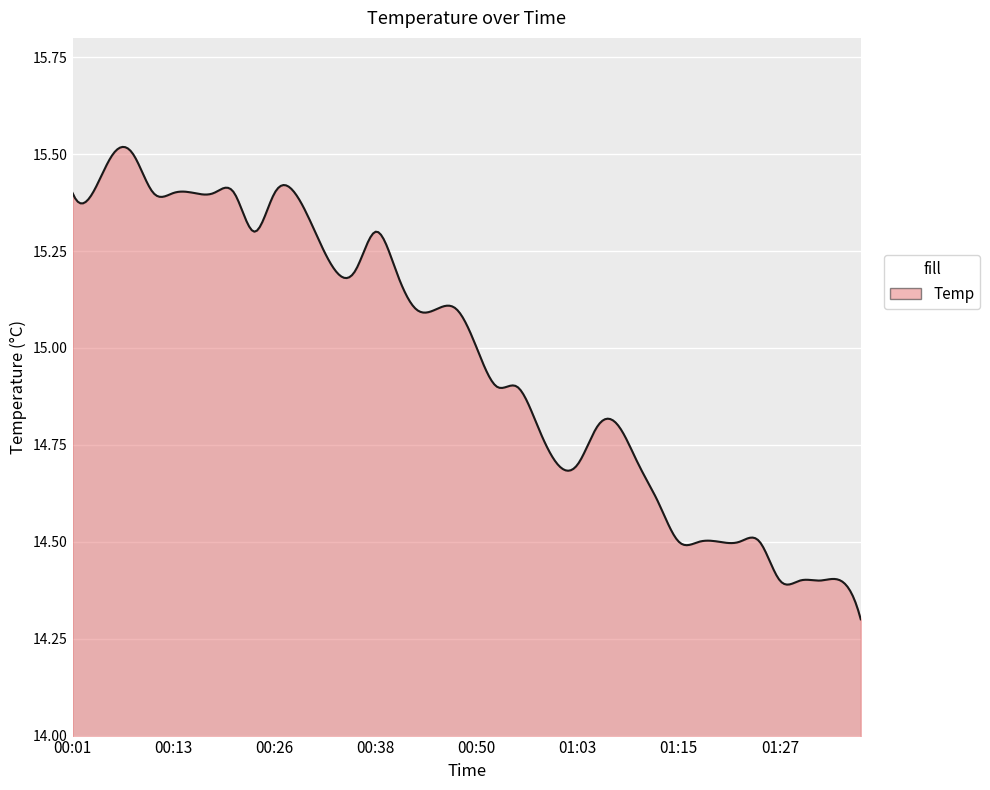

How many categories are shown in the chart?

300